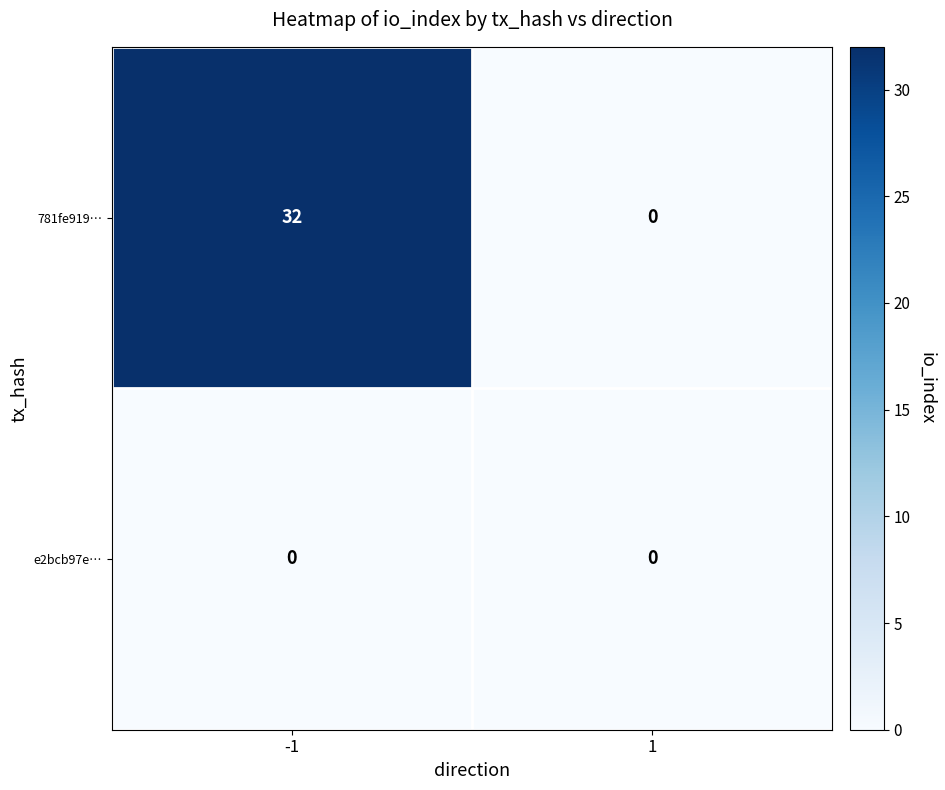

Between -1 and 1, which series saw the biggest shift?

781fe919…